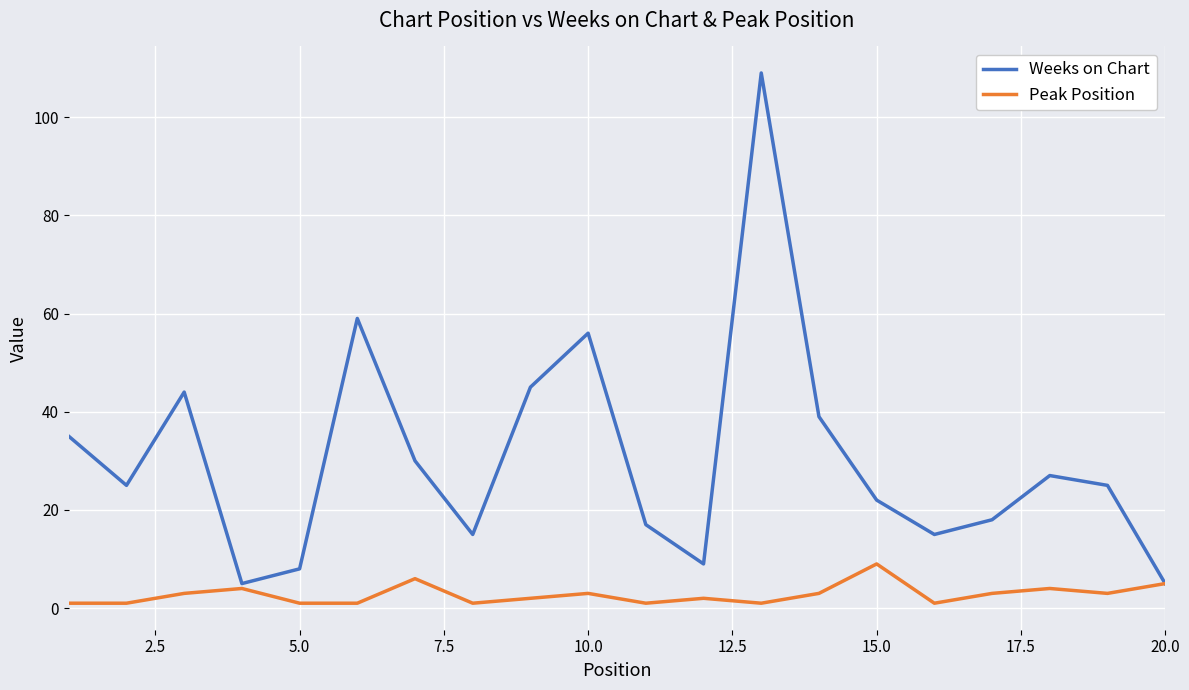

How many values in the Peak Position series are below 3?

10